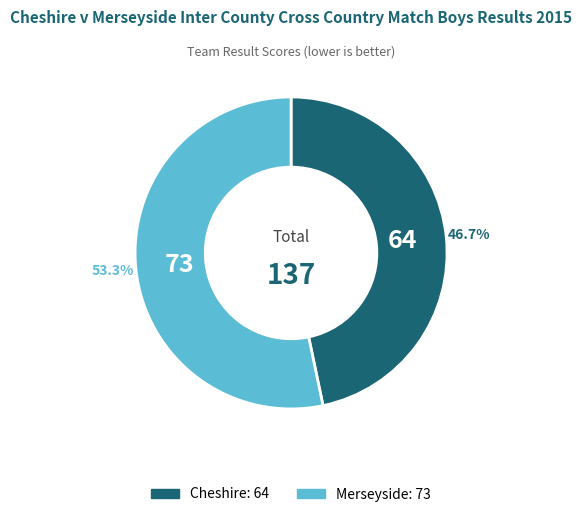

Which category has the biggest portion of the pie?

Merseyside